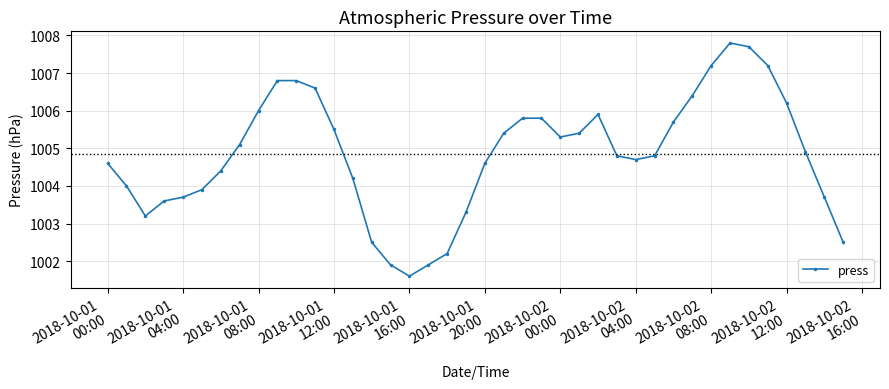

What is the value of the 20th point from the left?

1003.3